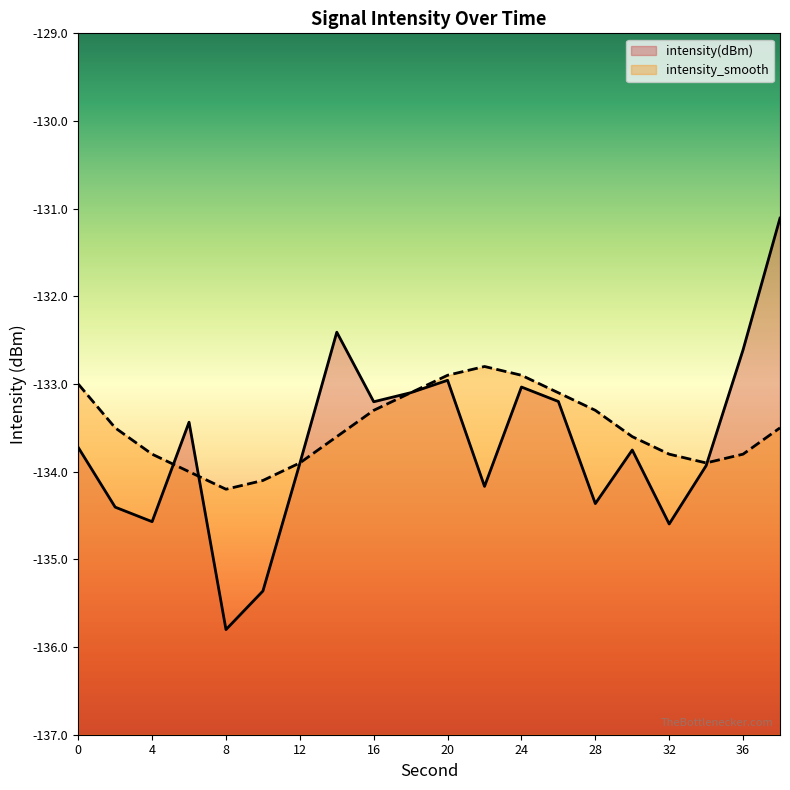

What is the smallest value displayed?

-135.8